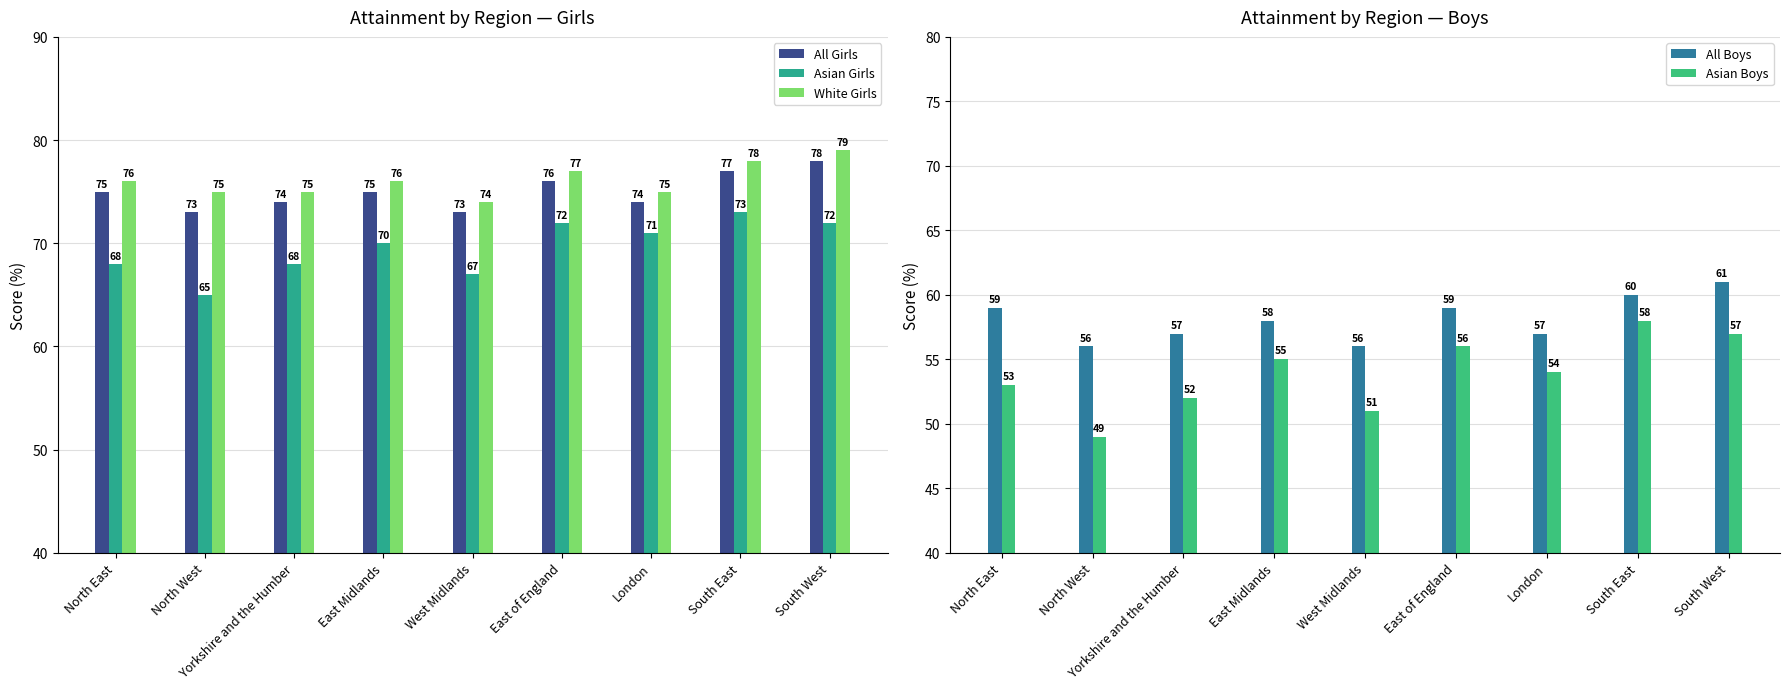

What is the difference between the Asian Girls values at North East and North West?

3